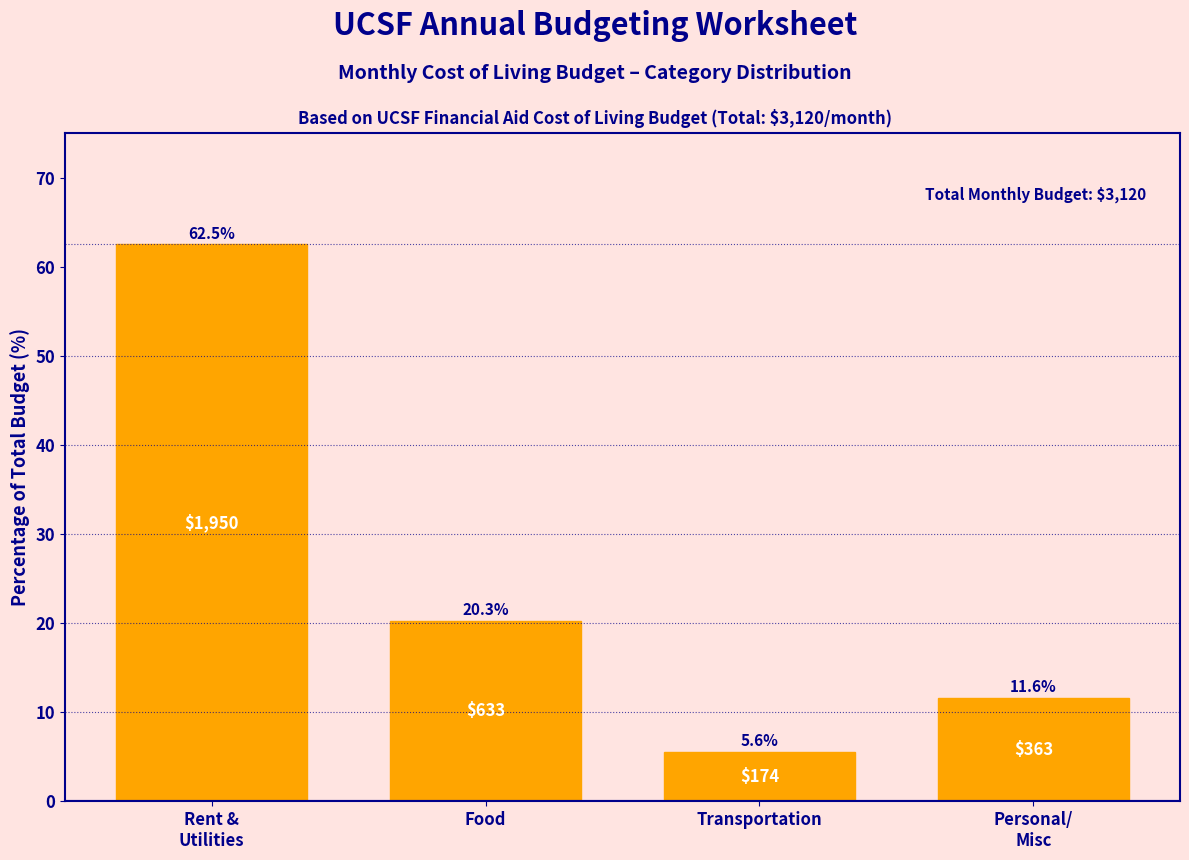

Reading right to left, extract all data points from this chart.

11.6	5.6	20.3	62.5